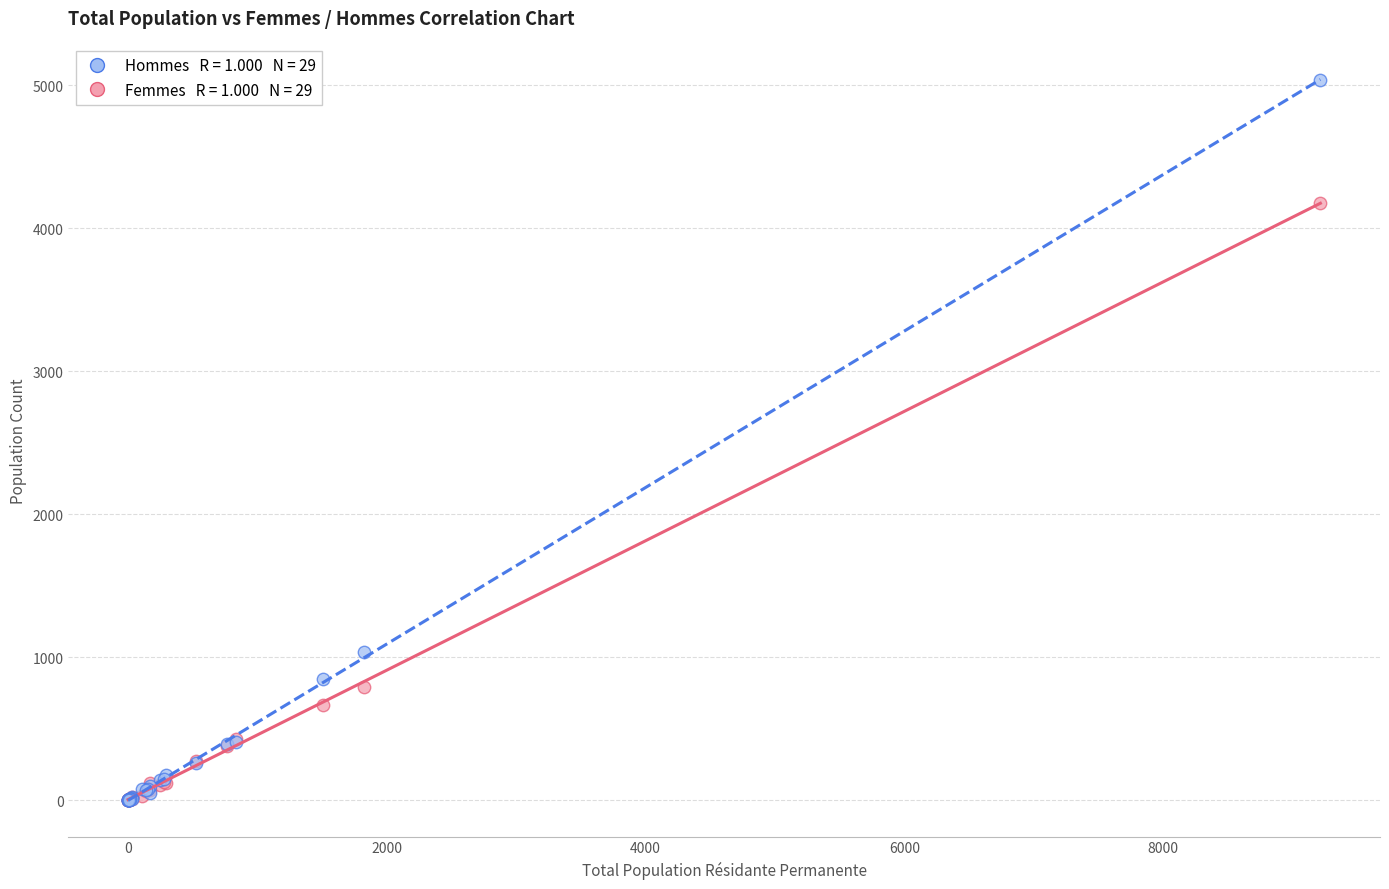

Across all series, what Y value is closest to 2518?

1036